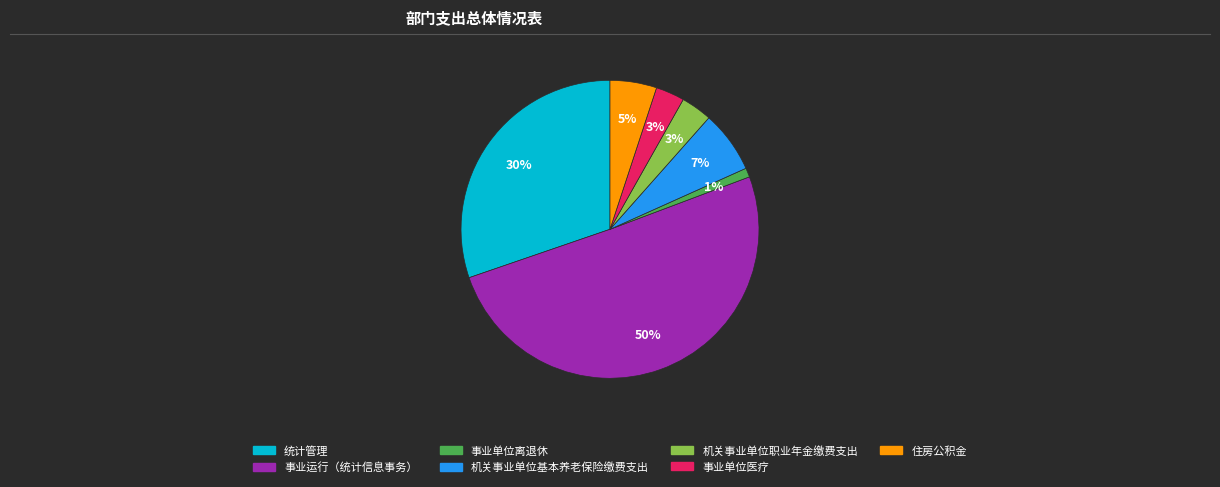

Which slice is the largest?

事业运行（统计信息事务）